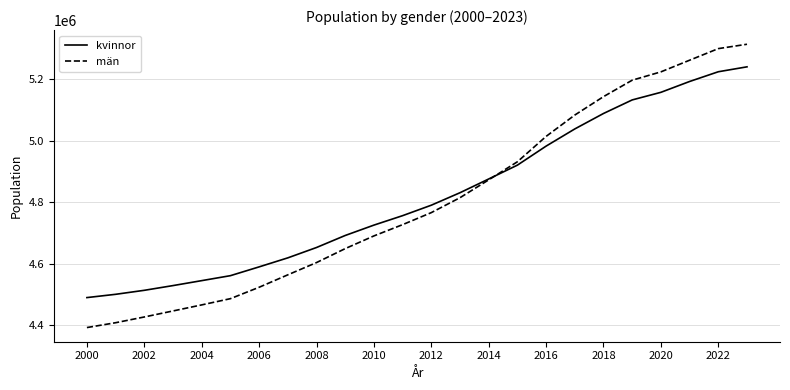

What is the difference between the maximum and minimum values in the kvinnor series?

749149